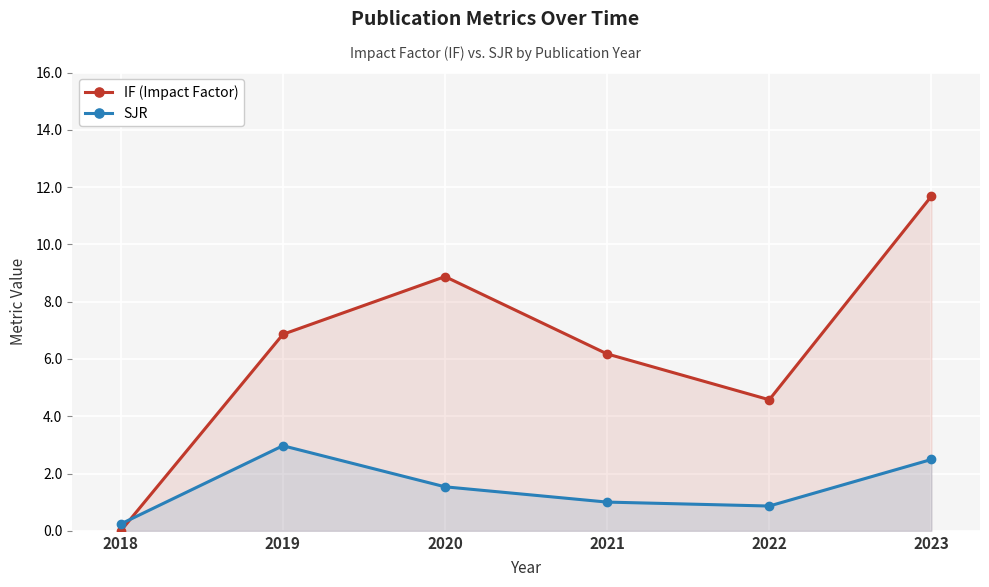

What is the value of the SJR point at the 2nd from the left?

3.0